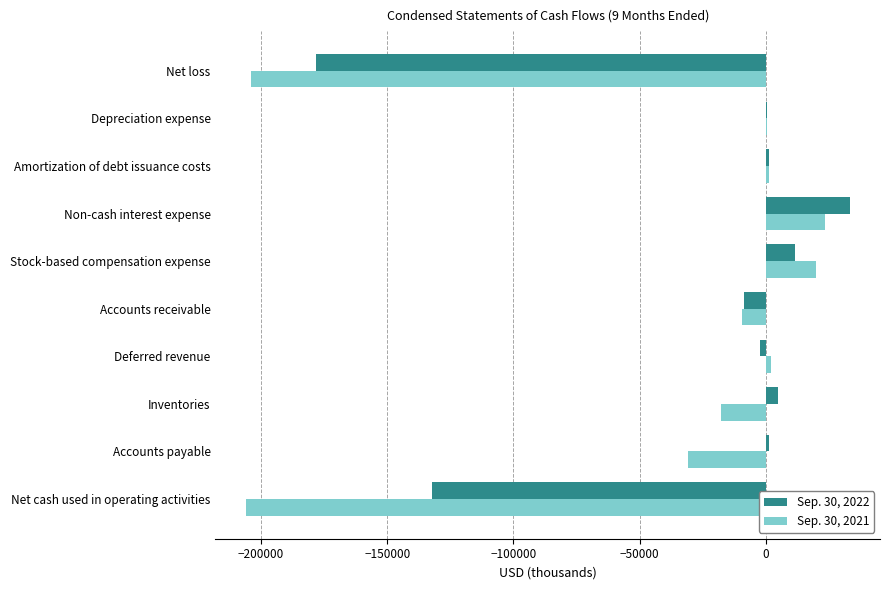

What is the greatest value displayed?

33323